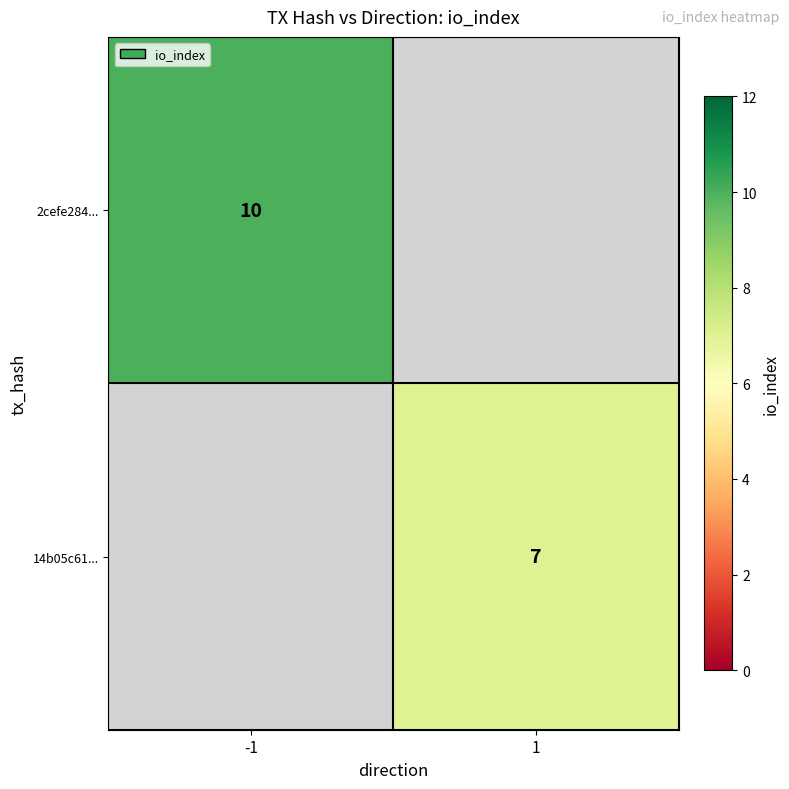

Is it true that 2cefe284... equals 10 at -1?

True